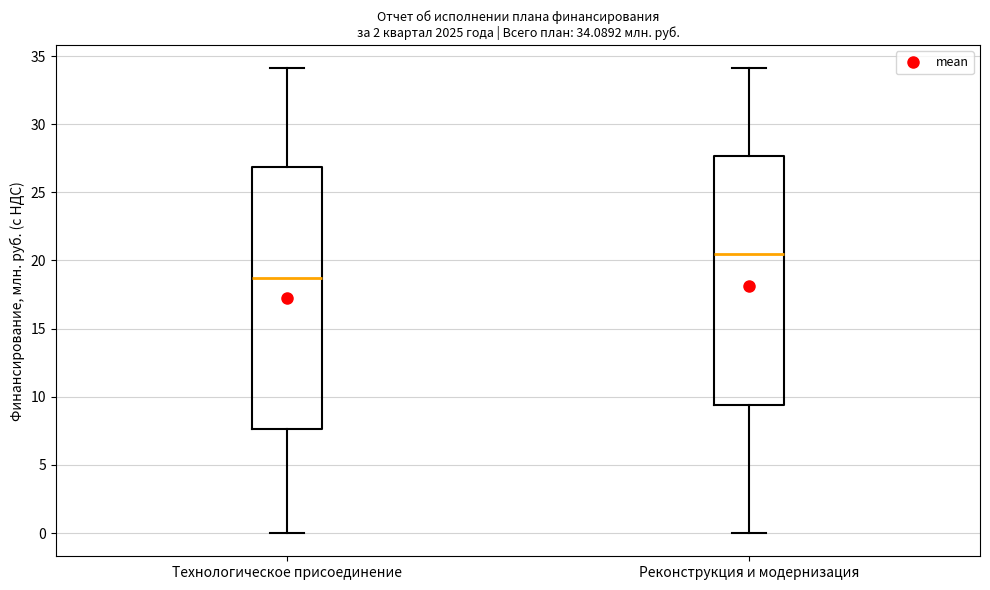

Which box has the highest median line?

Реконструкция и модернизация